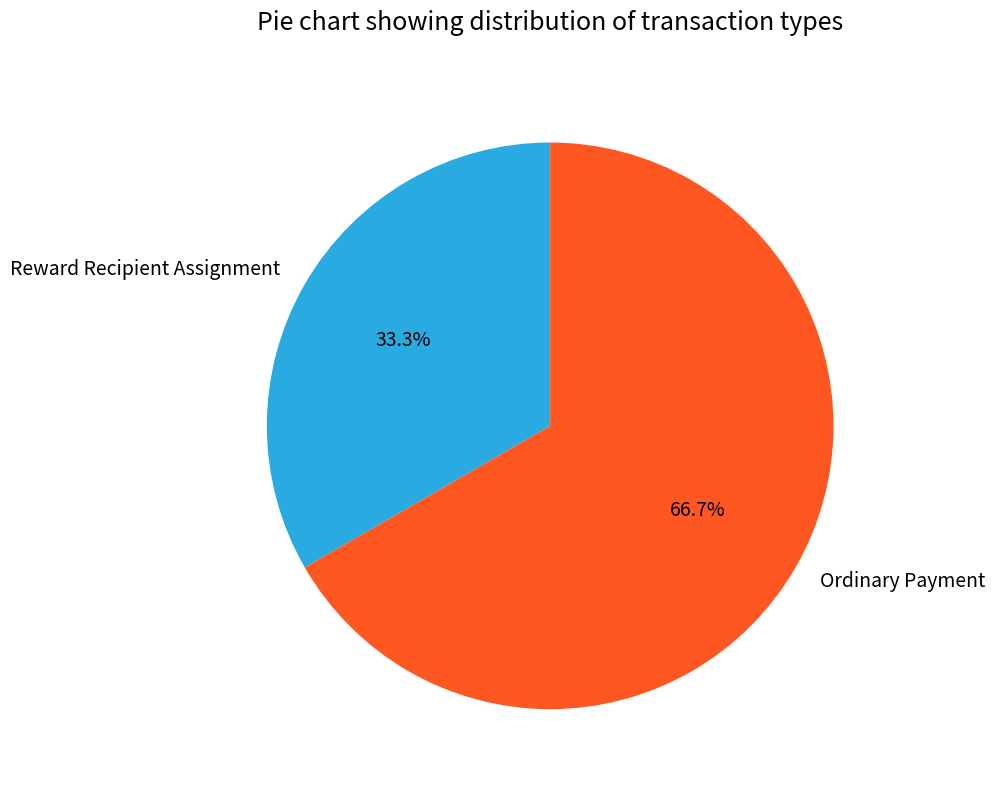

Is it true that Ordinary Payment is 67% of the pie?

True